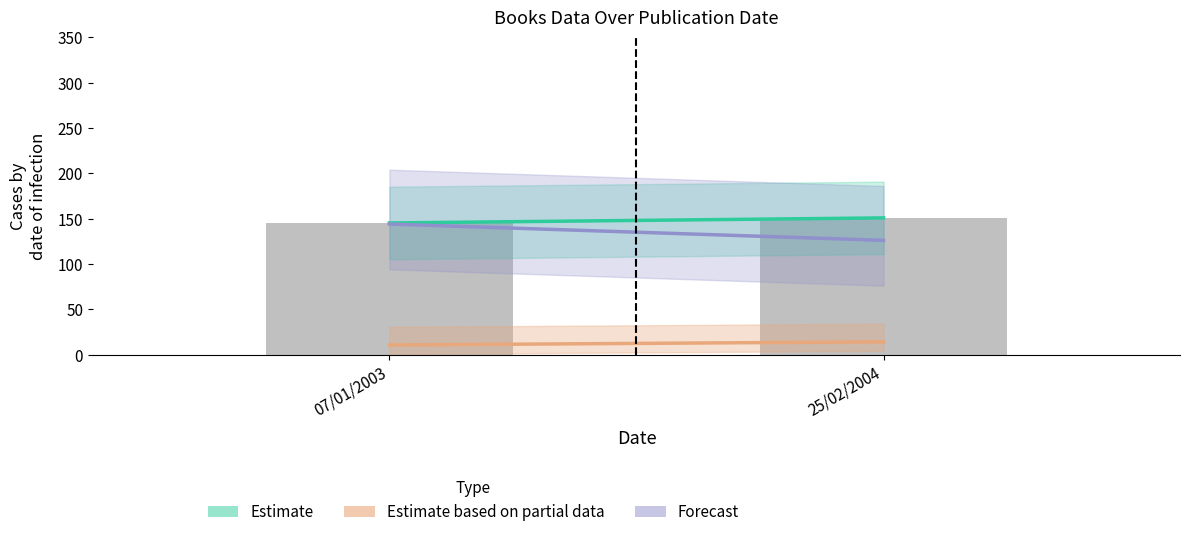

What is the sum of the values at 07/01/2003 and 25/02/2004?

296.0